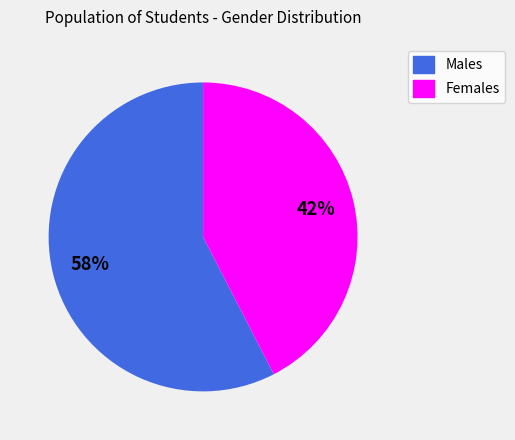

To the nearest percent, what is the average slice percentage?

50%